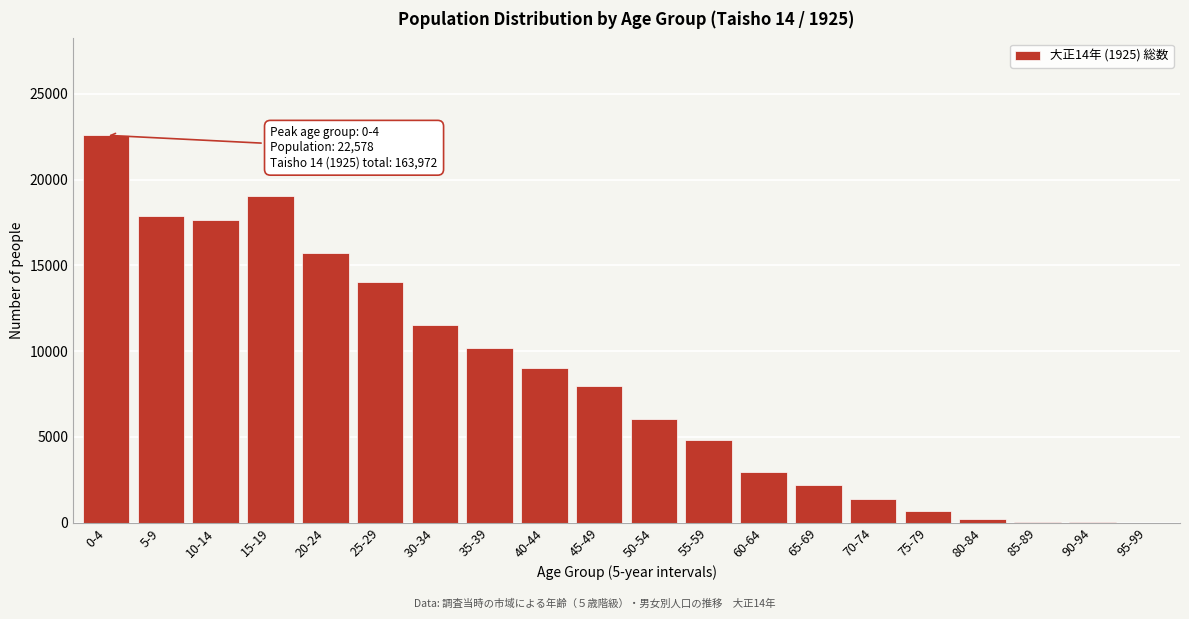

The value at 40-44 is 14594. True or false?

False